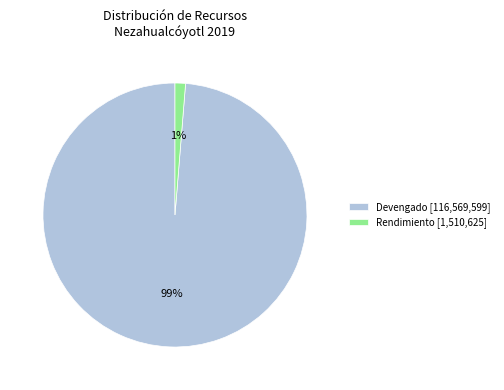

The Devengado [116,569,599] slice represents 99% of the pie. True or false?

True